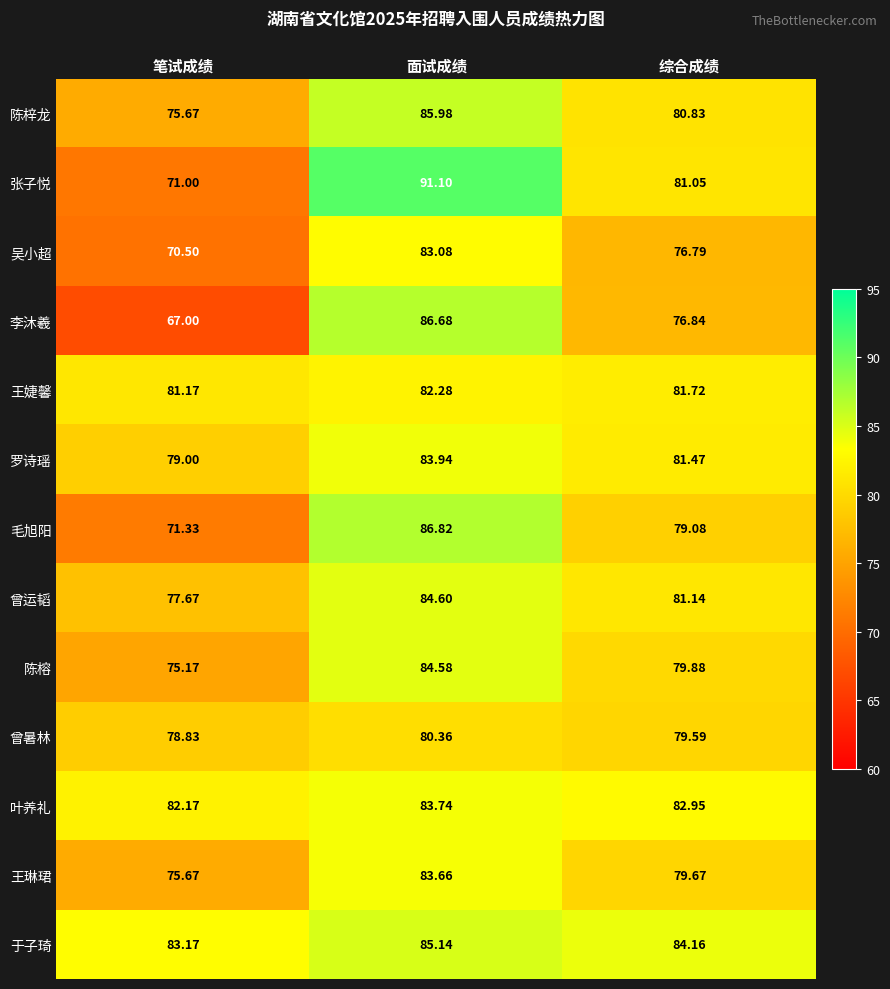

Where does the 于子琦 series first go above 84?

面试成绩